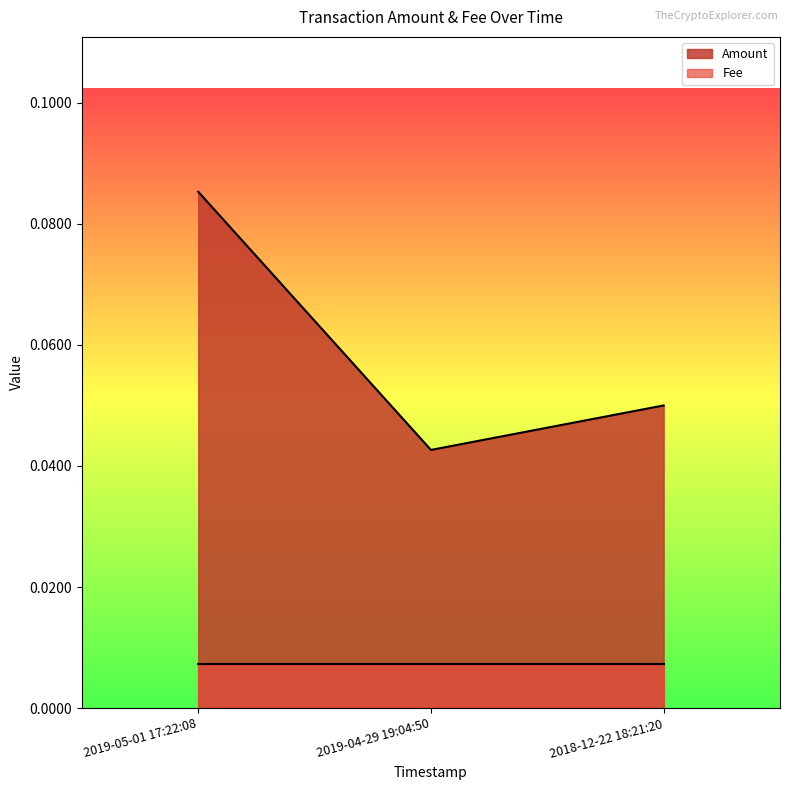

What is the sum of all values?

0.2